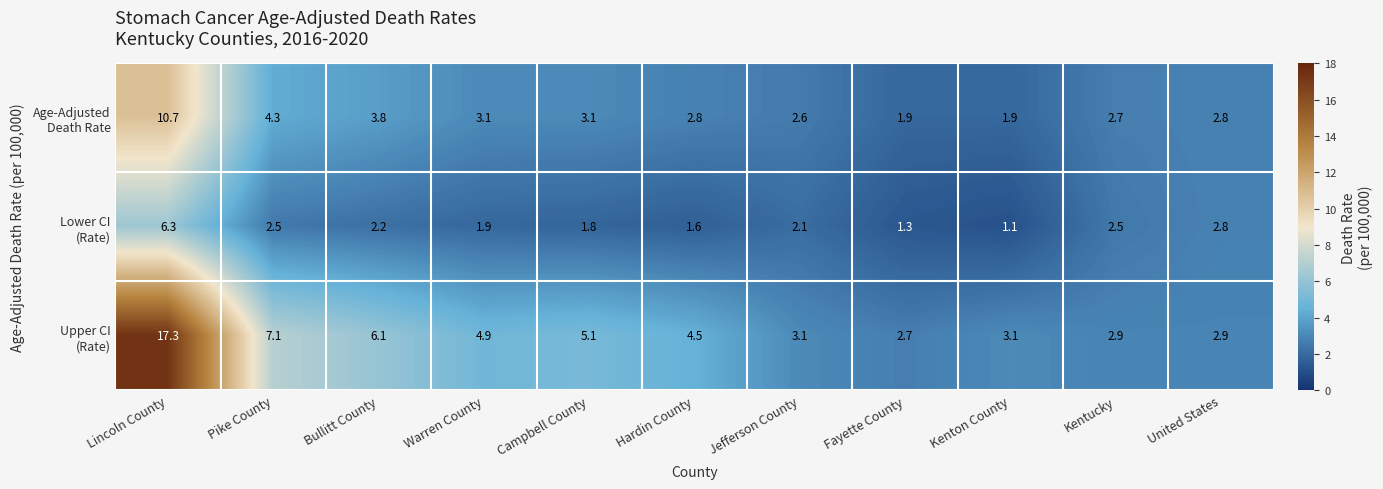

Count the number of categories in the chart.

11